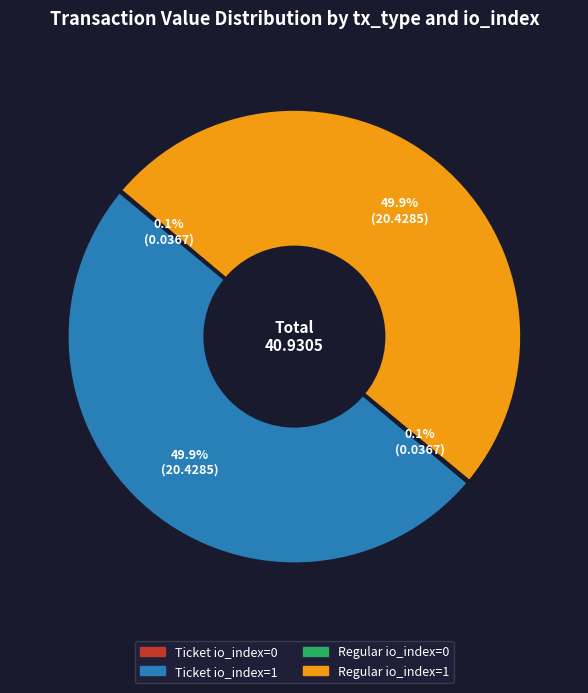

The Ticket io_index=1 slice represents 50% of the pie. True or false?

True